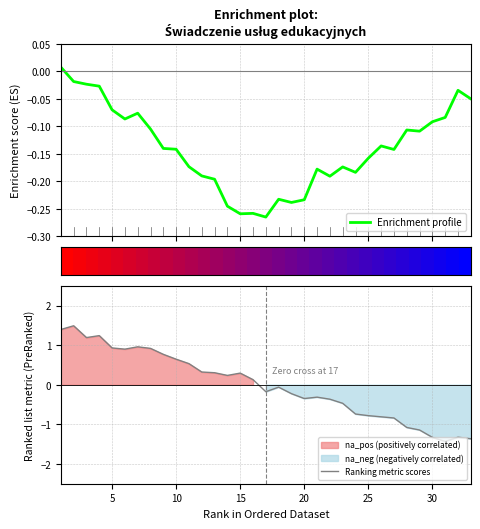

The Ranking metric scores series shows -1.3 at 30. True or false?

True